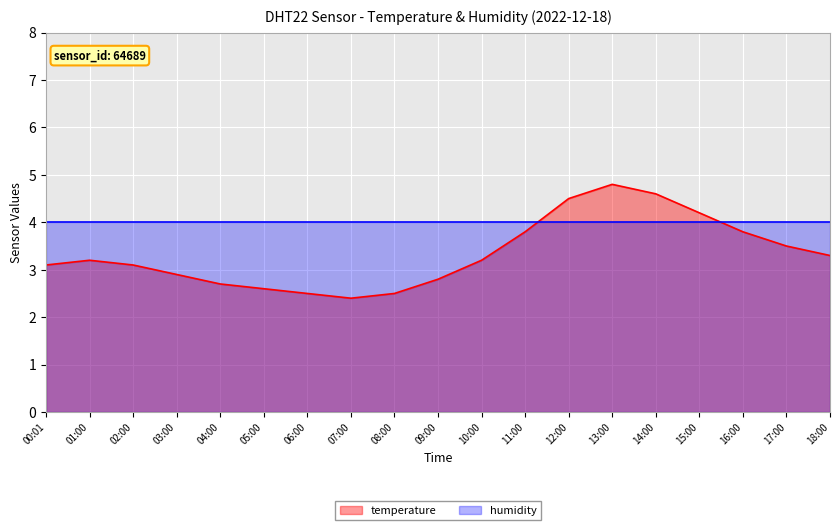

Which series has the largest range (max minus min)?

temperature